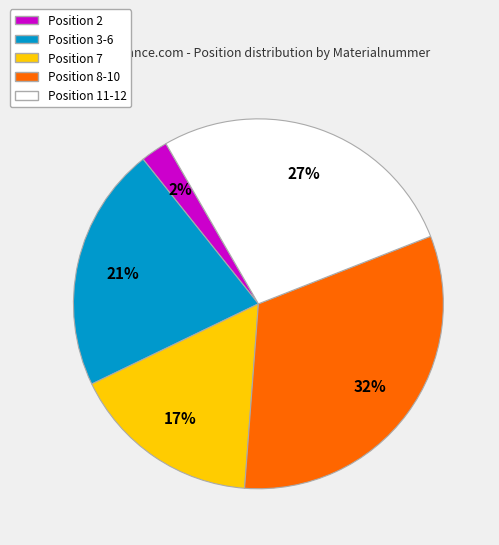

Does any single category account for the majority?

No